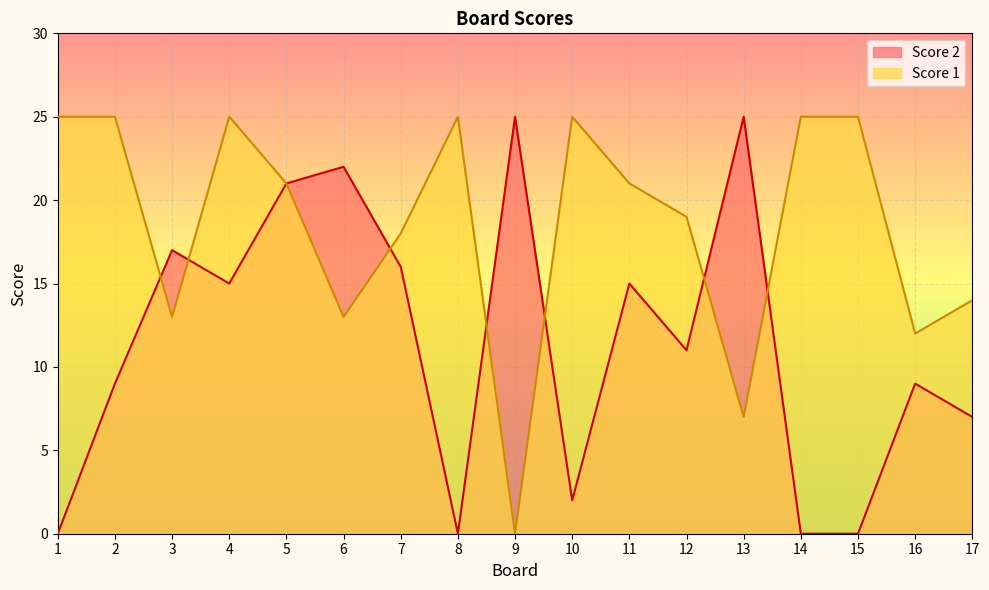

Reading left to right, extract all data points from this chart.

Score 2: 0	9	17	15	21	22	16	0	25	2	15	11	25	0	0	9	7
Score 1: 25	25	13	25	21	13	18	25	0	25	21	19	7	25	25	12	14